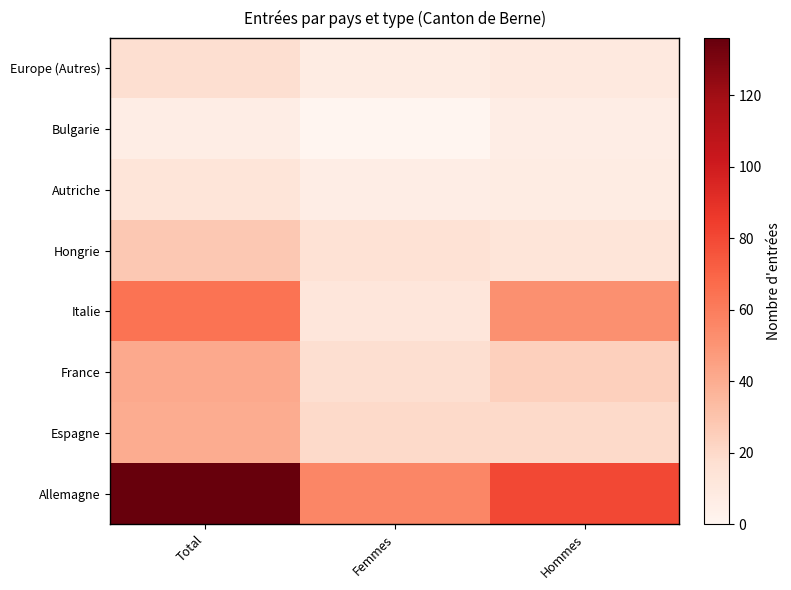

Which series has the largest range (max minus min)?

Allemagne